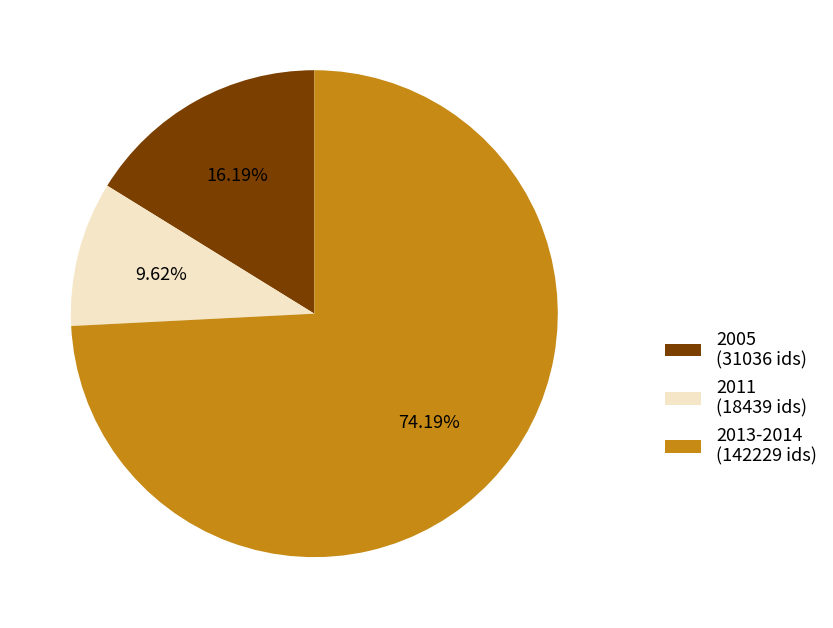

Count the number of slices in the pie.

3